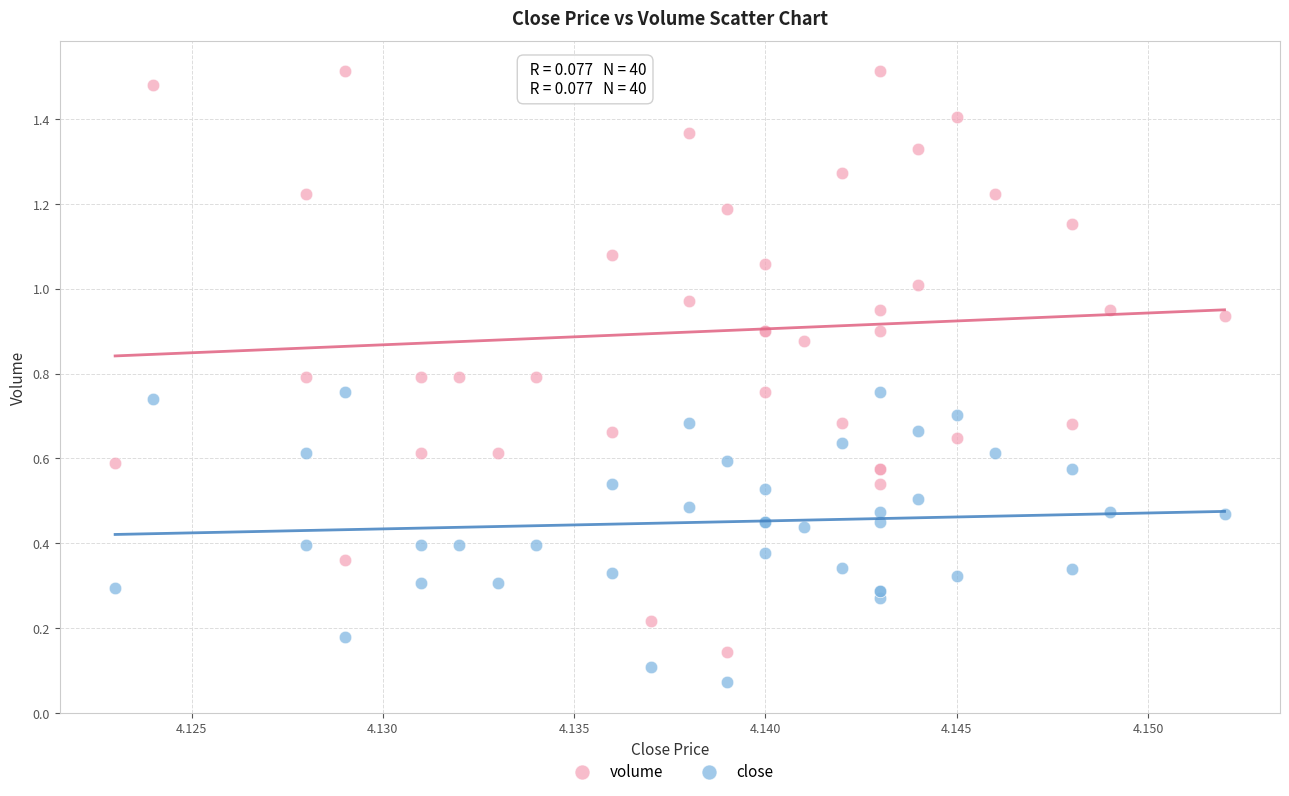

Which series contains the lowest Y value?

close